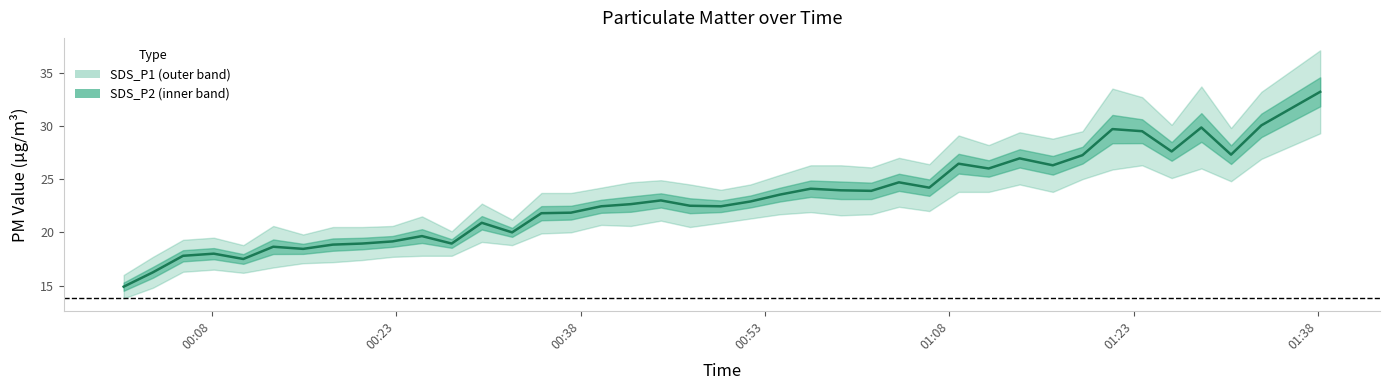

Does the chart display data point markers on the line(s)?

No